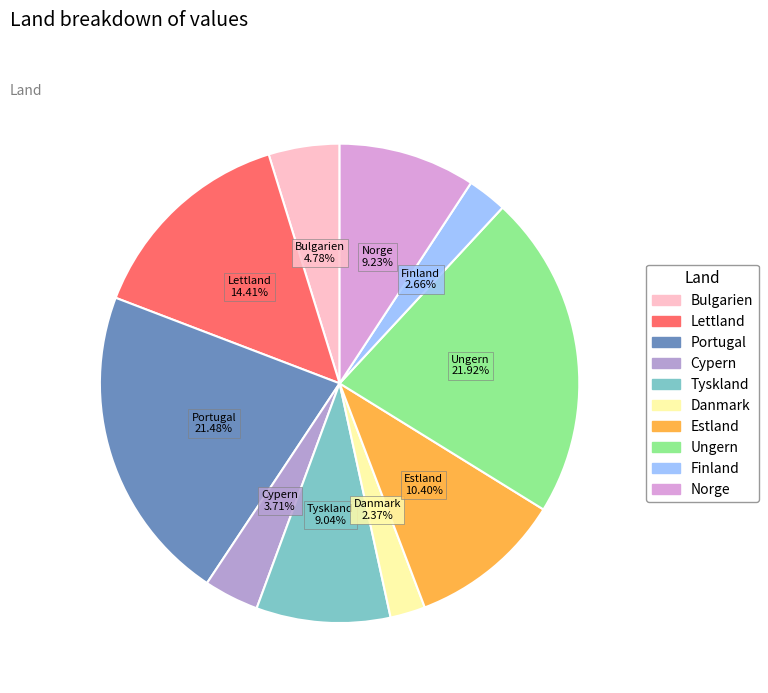

Does Danmark account for over 50% of the chart?

No